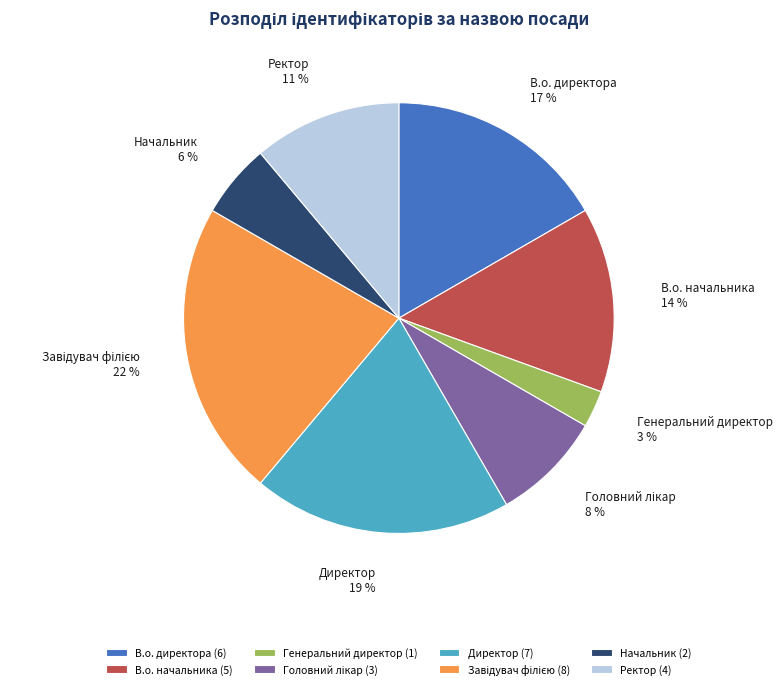

How many segments does this pie chart have?

8